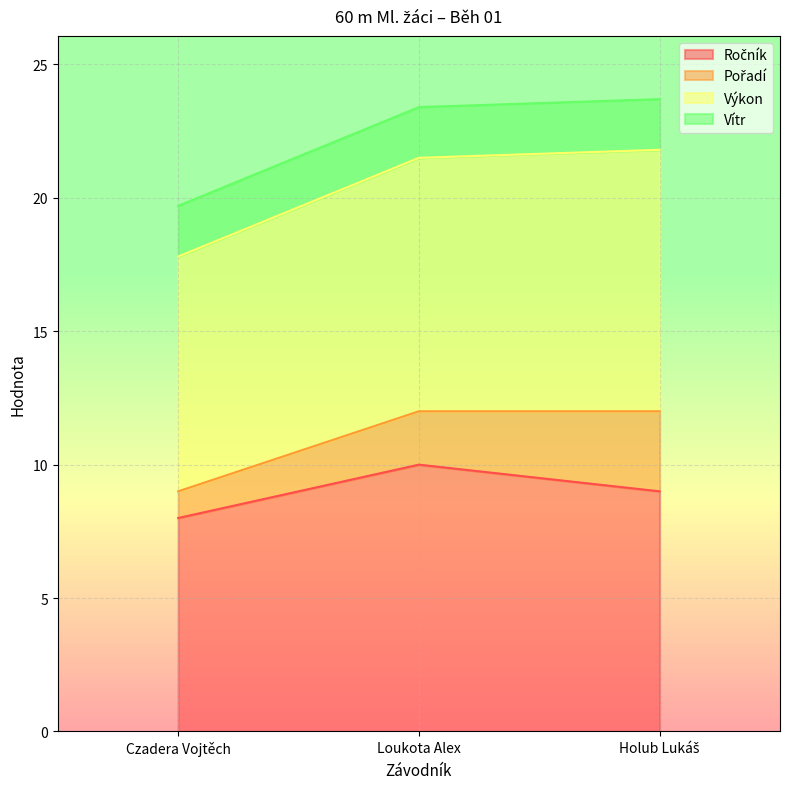

Between Loukota Alex and Czadera Vojtěch, which is larger?

Loukota Alex